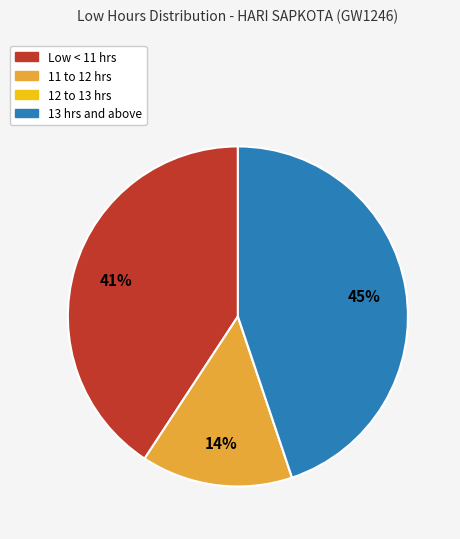

To the nearest percent, what is the average slice percentage?

25%